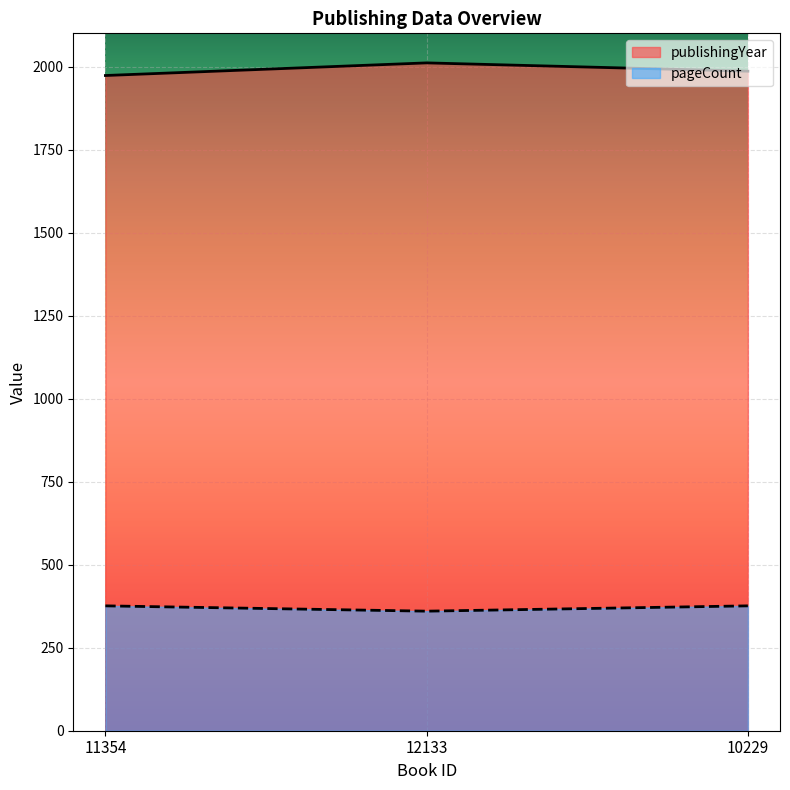

At which label does pageCount reach its minimum?

12133